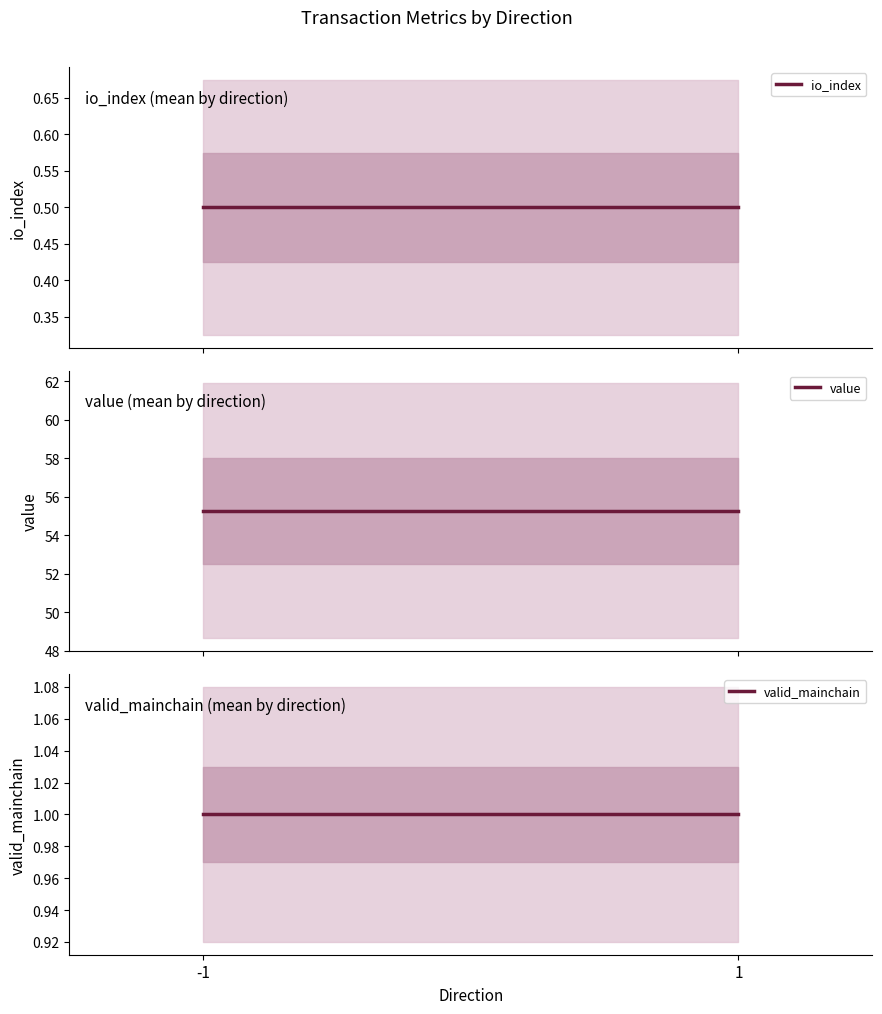

What is the maximum value for valid_mainchain?

1.0